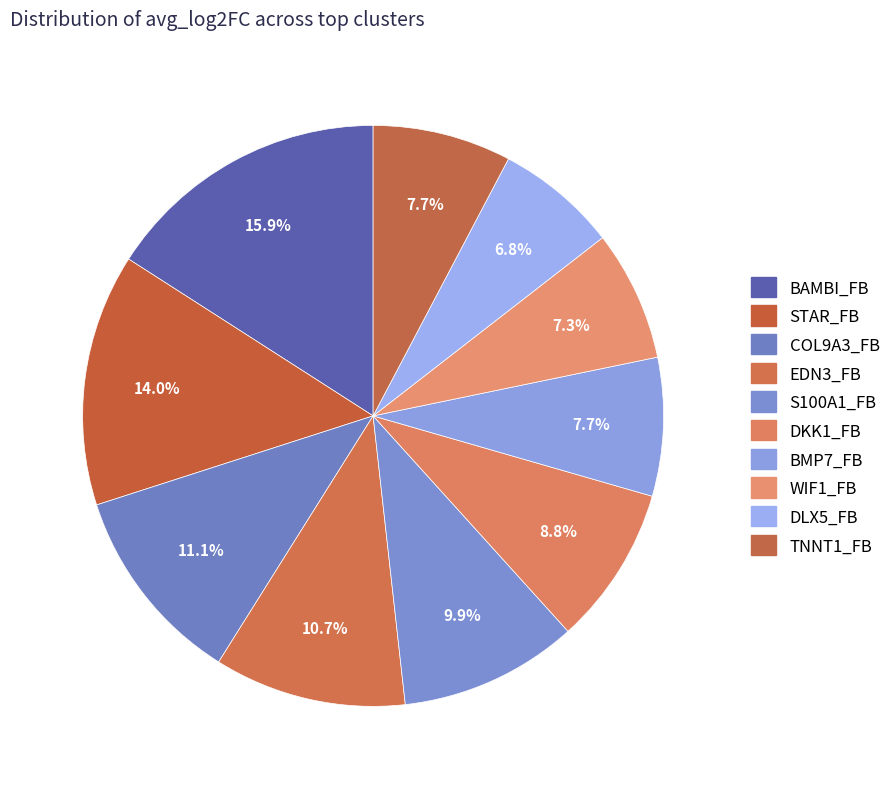

Count the number of slices in the pie.

10